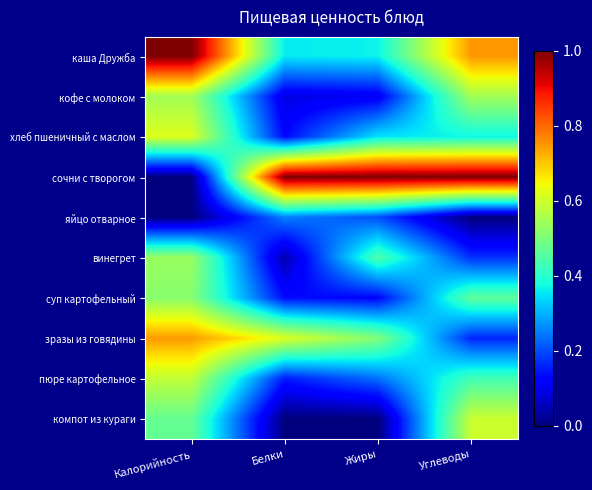

Reading left to right, what are all the values shown in this chart?

каша Дружба: Калорийность=1.0	Белки=0.4	Жиры=0.4	Углеводы=0.7
кофе с молоком: Калорийность=0.5	Белки=0.1	Жиры=0.1	Углеводы=0.5
хлеб пшеничный с маслом: Калорийность=0.6	Белки=0.1	Жиры=0.3	Углеводы=0.4
сочни с творогом: Калорийность=0.0	Белки=1.0	Жиры=1.0	Углеводы=1.0
яйцо отварное: Калорийность=0.0	Белки=0.3	Жиры=0.2	Углеводы=0.0
винегрет: Калорийность=0.5	Белки=0.0	Жиры=0.4	Углеводы=0.2
суп картофельный: Калорийность=0.5	Белки=0.1	Жиры=0.1	Углеводы=0.5
зразы из говядины: Калорийность=0.7	Белки=0.6	Жиры=0.5	Углеводы=0.2
пюре картофельное: Калорийность=0.6	Белки=0.2	Жиры=0.2	Углеводы=0.4
компот из кураги: Калорийность=0.5	Белки=0.0	Жиры=0.0	Углеводы=0.6